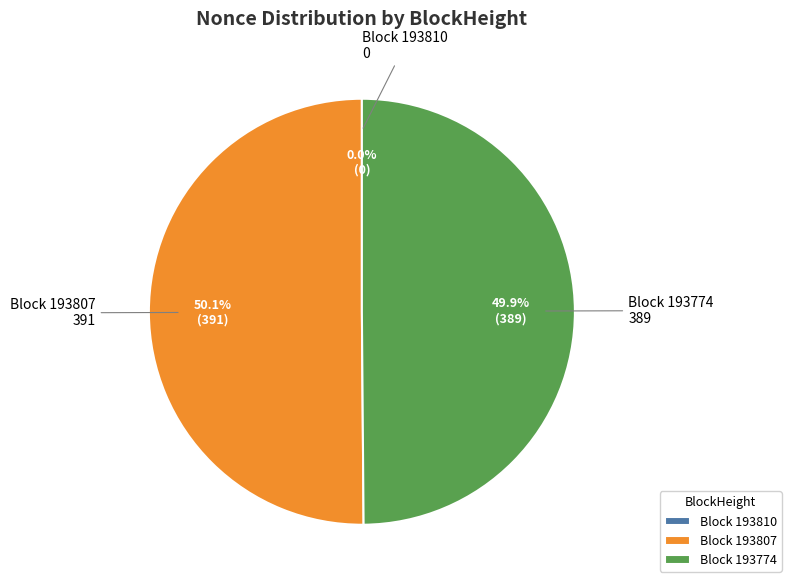

True or false: 193810 accounts for 0% of the total.

True